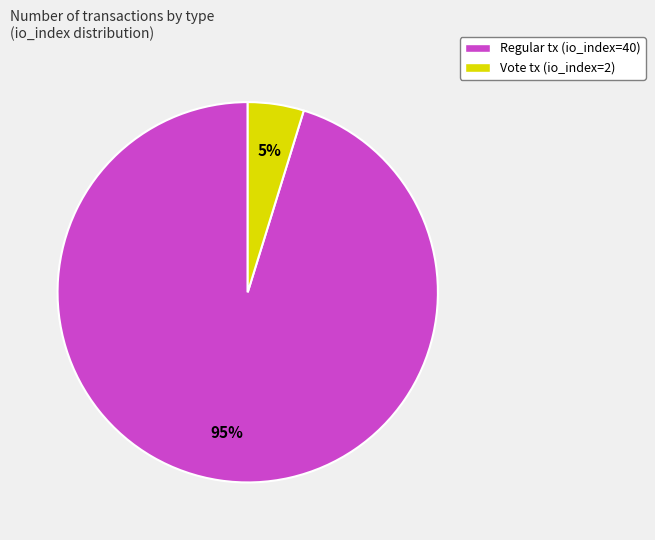

Which category has the smallest portion of the pie?

Vote tx (io_index=2)